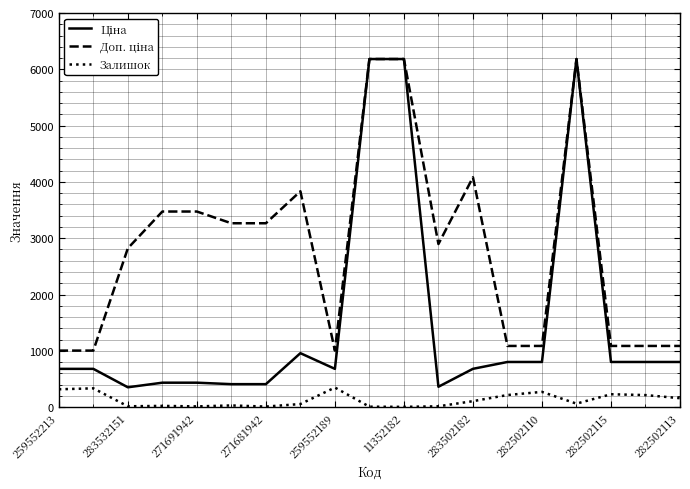

What is the greatest value displayed?

6182.6